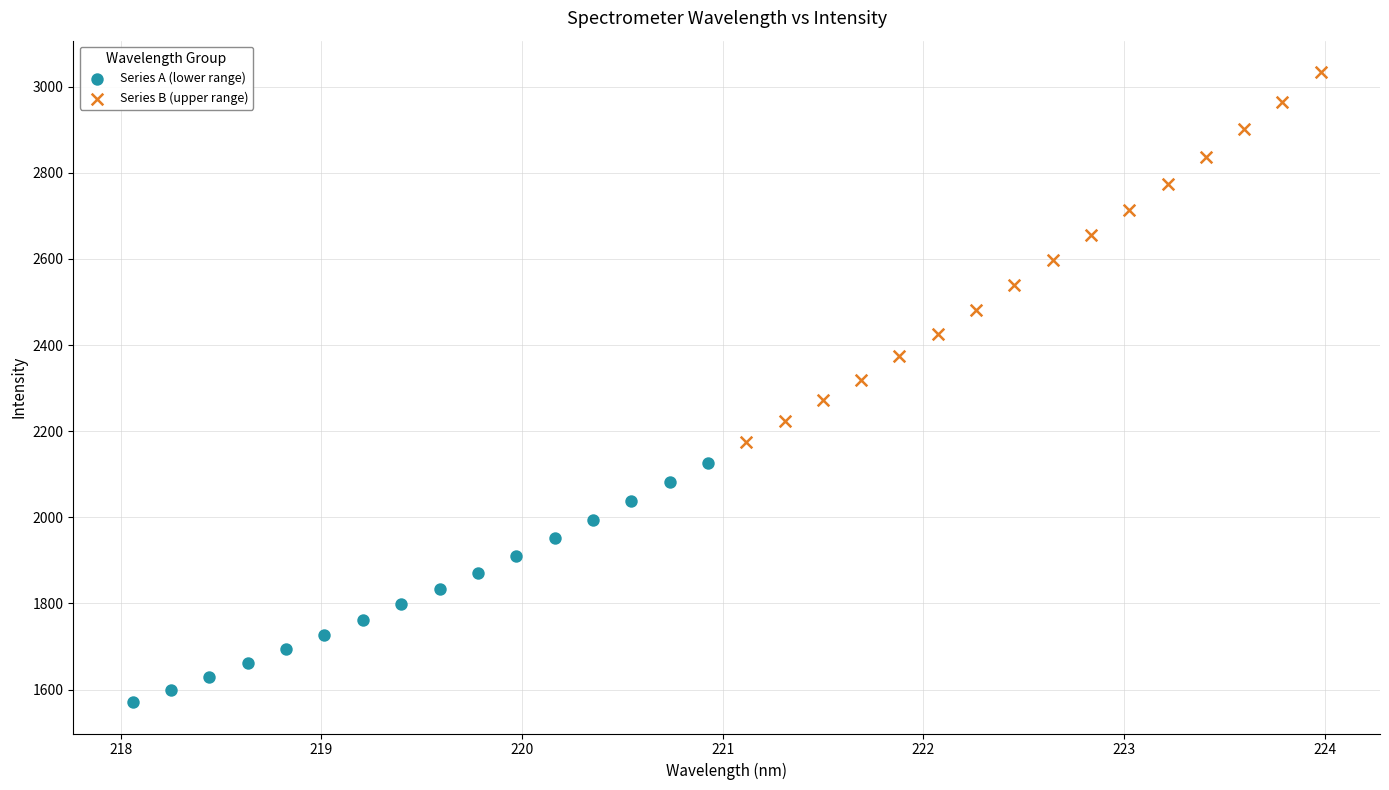

Which series reaches the minimum Y coordinate?

Series A (lower range)